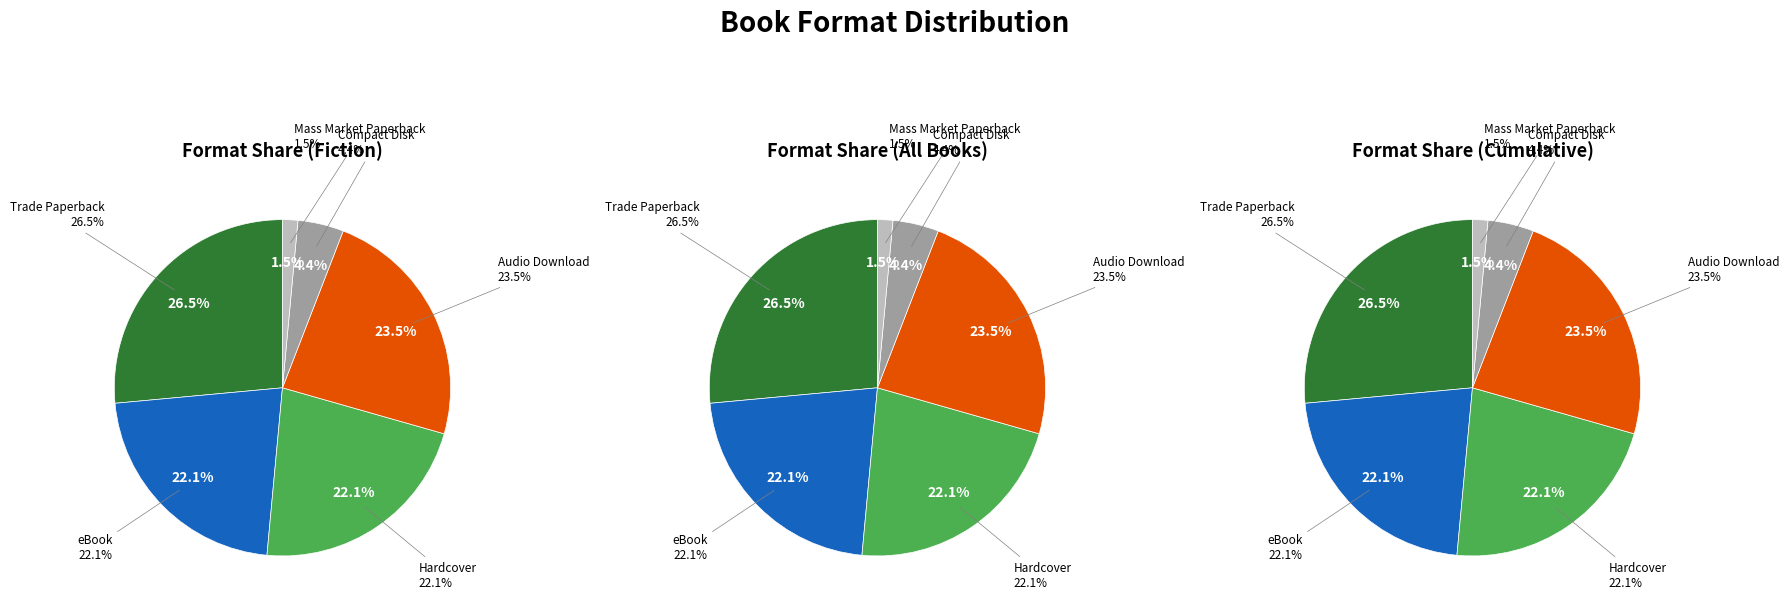

Combined, do Hardcover and Trade Paperback account for over 50%?

No